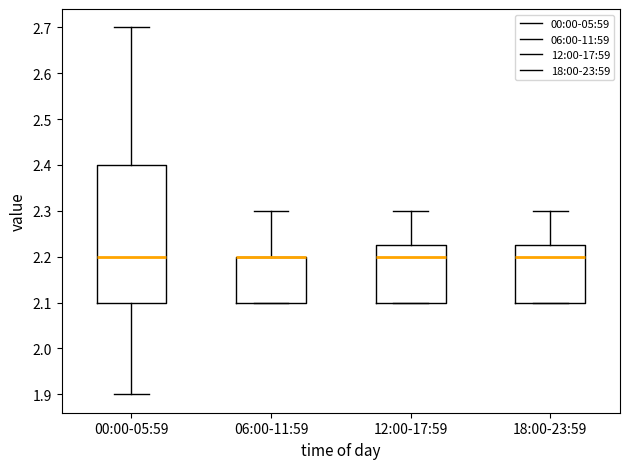

Reading left to right, transcribe this box plot: for each box, give where its median line is, the range the box spans, and where its two whiskers end, as read against the y-axis. The values are not printed on the chart, so give them approximately, as read against the axis.

00:00-05:59: median 2.20, box 2.10 to 2.40, whiskers 1.90 to 2.70
06:00-11:59: median 2.20 (drawn on the box's upper edge), box 2.10 to 2.20, whiskers 2.10 to 2.30
12:00-17:59: median 2.20, box 2.10 to 2.23, whiskers 2.10 to 2.30
18:00-23:59: median 2.20, box 2.10 to 2.23, whiskers 2.10 to 2.30